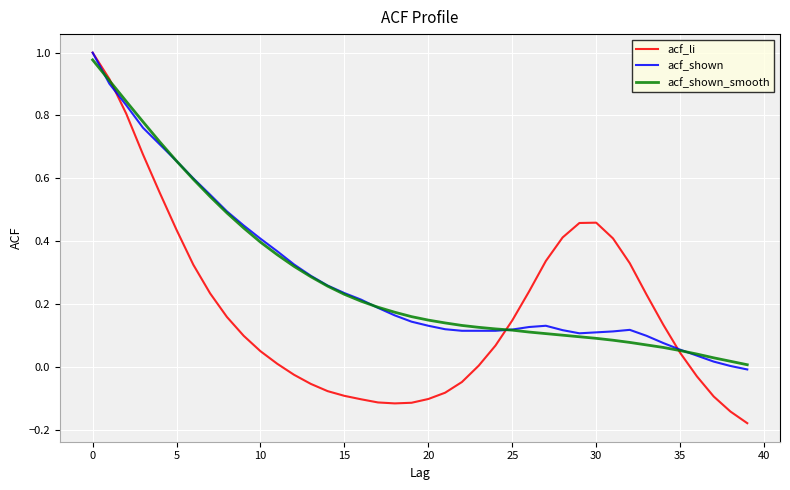

Which series has the largest range (max minus min)?

acf_li